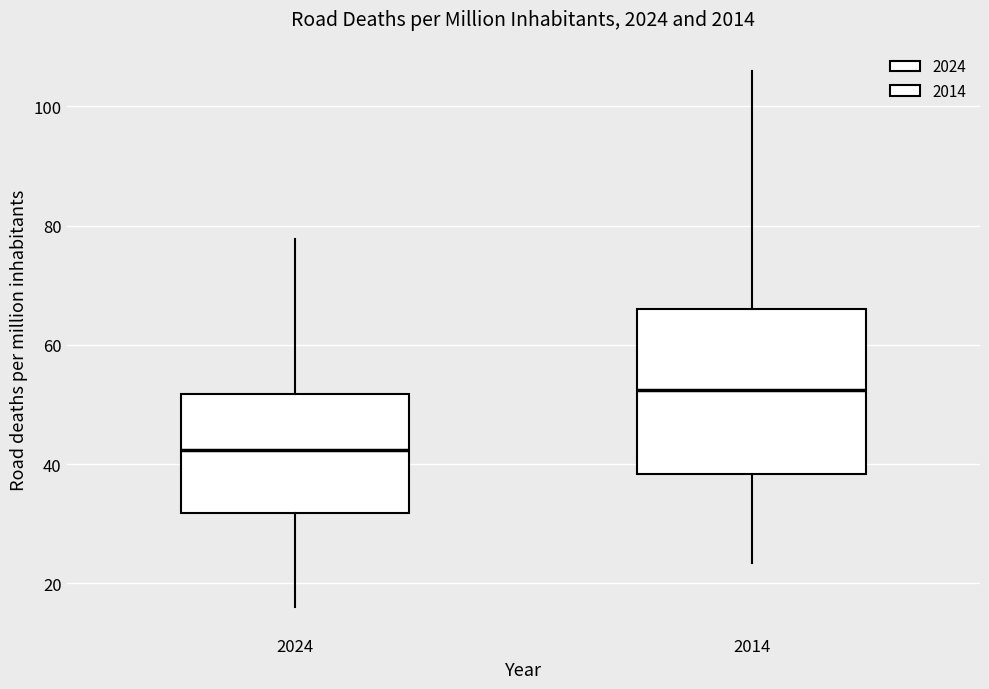

Reading left to right, transcribe this box plot: for each box, give where its median line is, the range the box spans, and where its two whiskers end, as read against the y-axis. The values are not printed on the chart, so give them approximately, as read against the axis.

2024: median 42, box 32 to 52, whiskers 16 to 78
2014: median 52, box 38 to 66, whiskers 24 to 106